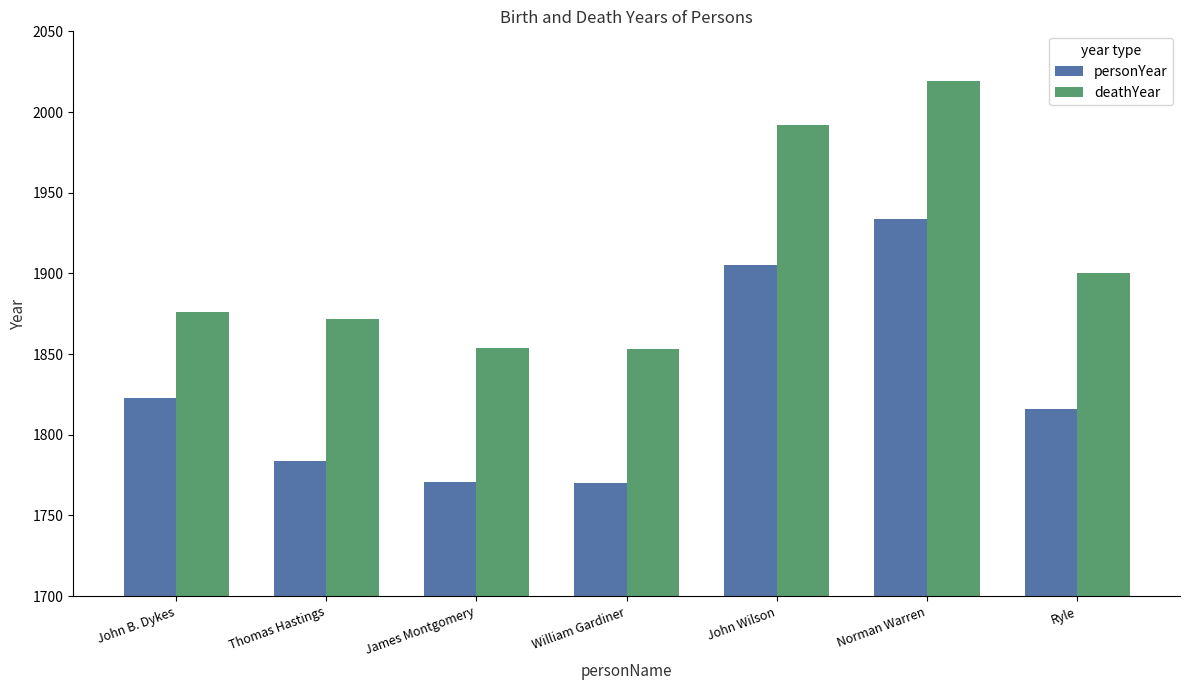

Between John Wilson and Ryle, which series saw the biggest shift?

deathYear